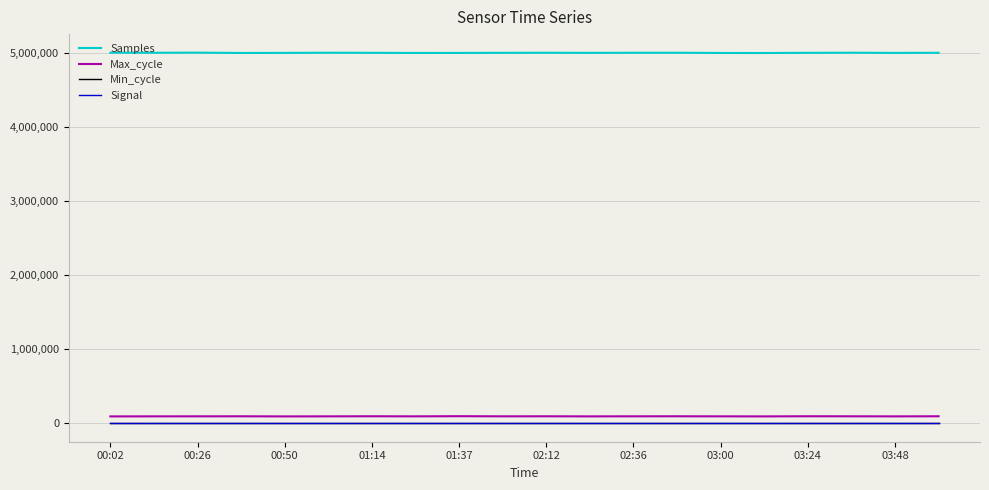

What is the minimum value shown in the chart?

-48